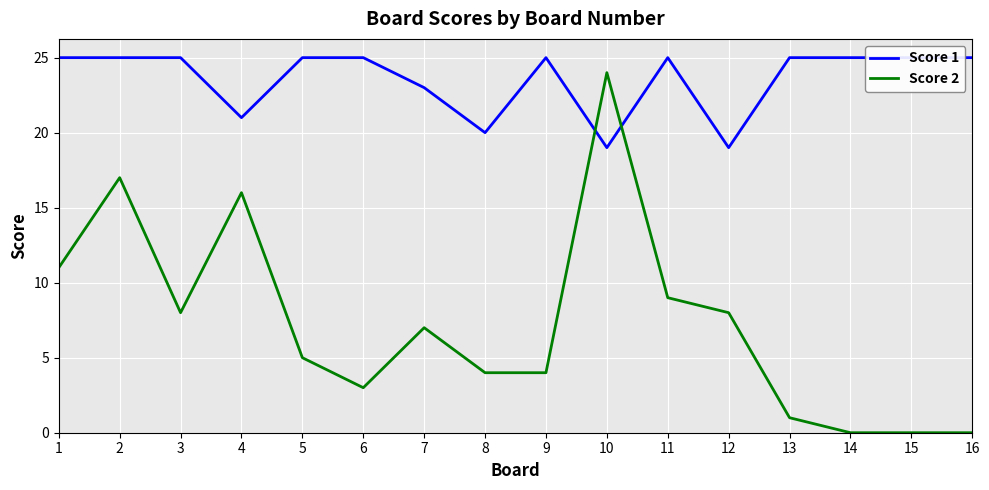

What value does the Score 2 series have at 1, to the nearest 5?

10